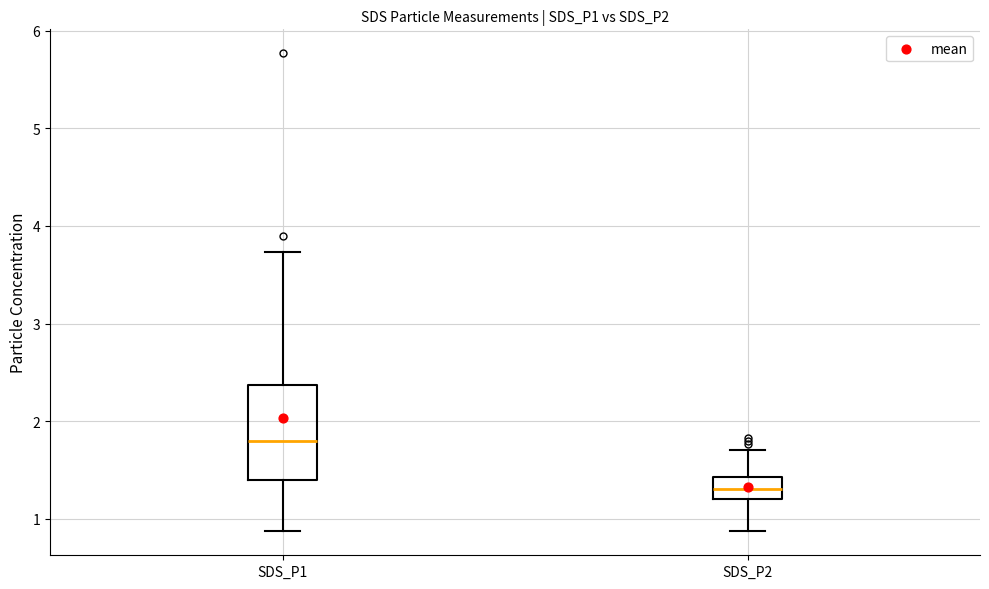

Reading left to right, read every box against the y-axis: the position of its median line, the range the box covers, and the ends of its whiskers. The values are not printed on the chart, so give them approximately, as read against the axis.

SDS_P1: median 1.8, box 1.4 to 2.4, whiskers 0.9 to 3.7
SDS_P2: median 1.3, box 1.2 to 1.4, whiskers 0.9 to 1.7